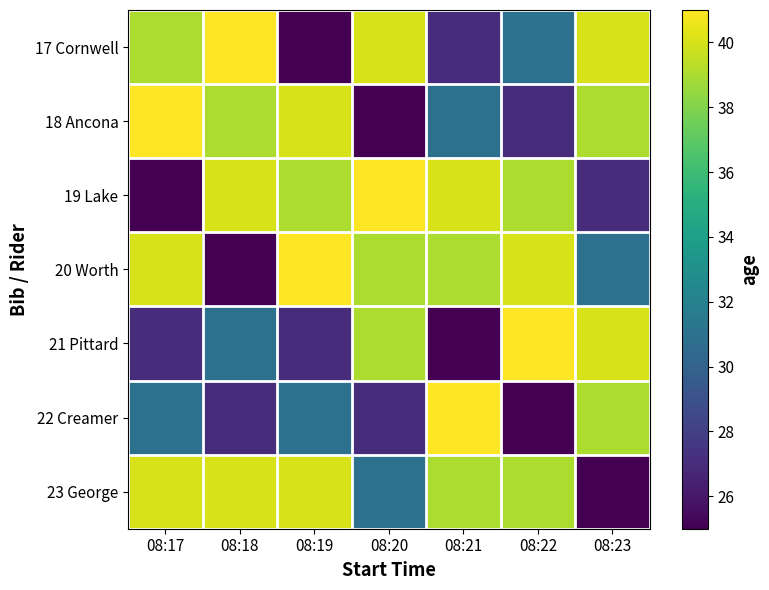

Which has a higher value, 08:19 or 08:23?

08:23